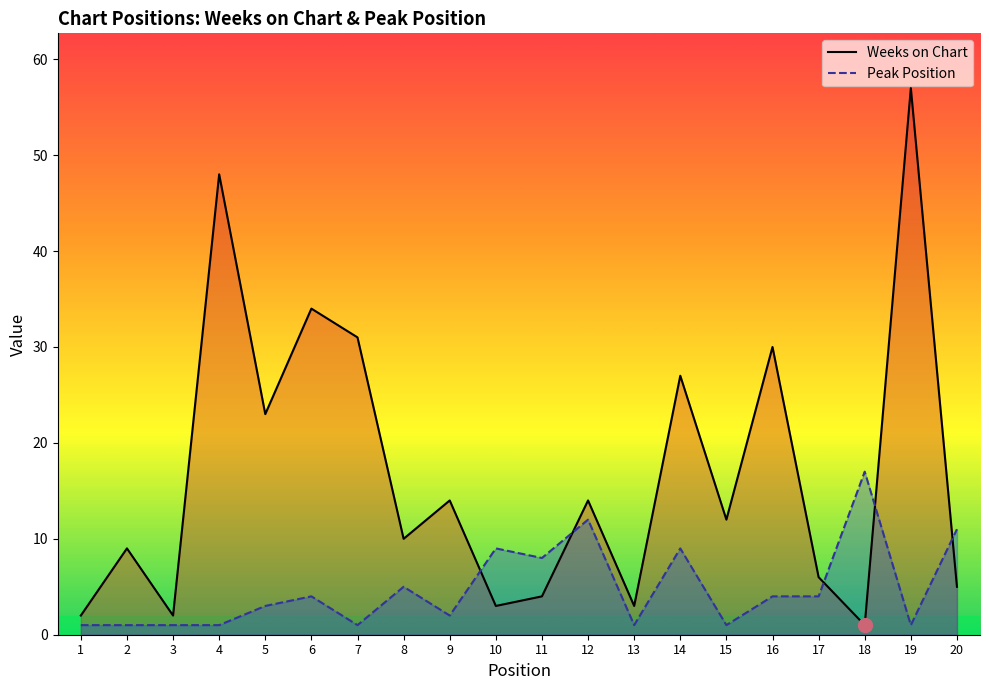

Where is the first local minimum for Peak Position?

7